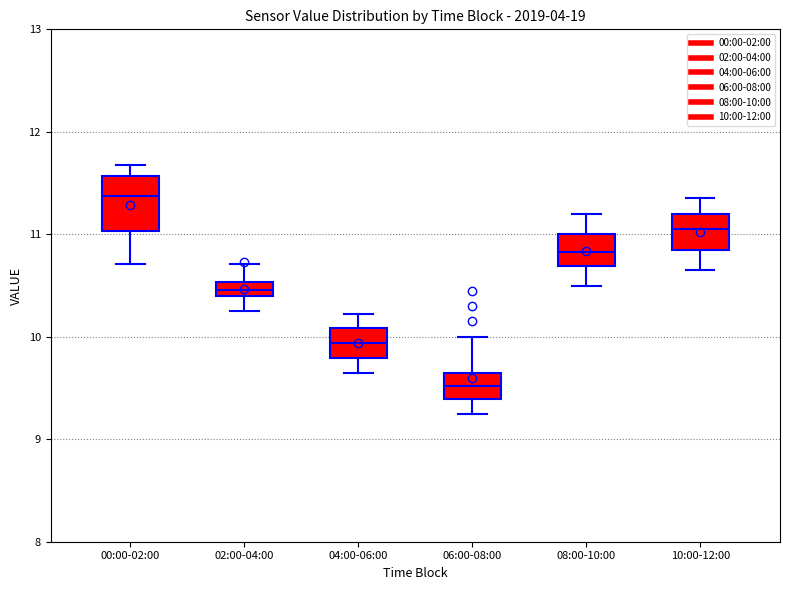

Which box's median line is the lowest?

06:00-08:00